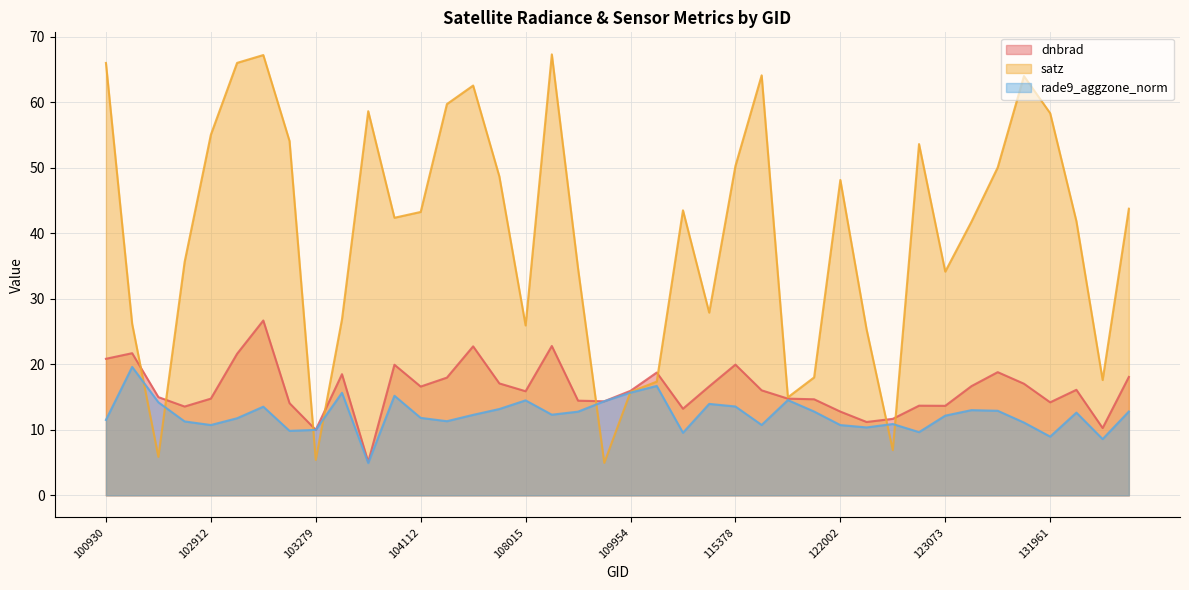

Reading left to right, what are all the values shown in this chart?

dnbrad: 20.8	21.7	15.0	13.6	14.8	21.6	26.7	14.1	10.0	18.5	5.1	19.9	16.6	18.0	22.7	17.1	15.9	22.8	14.5	14.4	16.0	18.7	13.2	16.6	20.0	16.0	14.8	14.7	12.8	11.2	11.7	13.7	13.7	16.7	18.8	17.0	14.2	16.1	10.3	18.1
satz: 66.0	26.2	5.9	35.6	55.0	66.0	67.2	54.1	5.4	26.9	58.6	42.4	43.3	59.7	62.6	48.7	25.9	67.3	34.6	5.0	15.8	17.4	43.5	27.9	50.3	64.1	15.0	18.0	48.1	25.3	6.9	53.6	34.2	41.8	50.1	64.0	58.3	41.8	17.6	43.8
rade9_aggzone_norm: 11.5	19.6	14.2	11.3	10.7	11.8	13.5	9.8	10.0	15.7	4.9	15.2	11.8	11.3	12.3	13.2	14.5	12.3	12.8	14.4	15.7	16.7	9.6	14.0	13.6	10.7	14.5	12.8	10.7	10.4	10.9	9.6	12.2	13.0	12.9	11.1	9.0	12.6	8.6	12.8